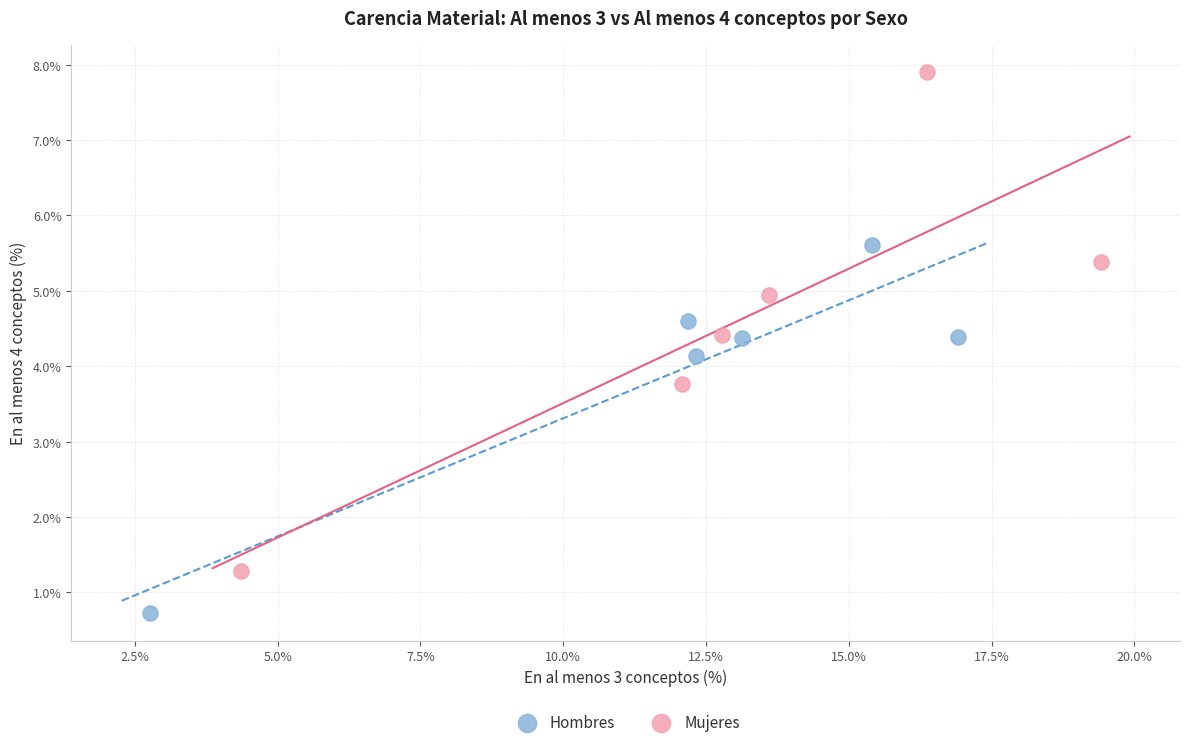

Which series contains the lowest Y value?

Hombres